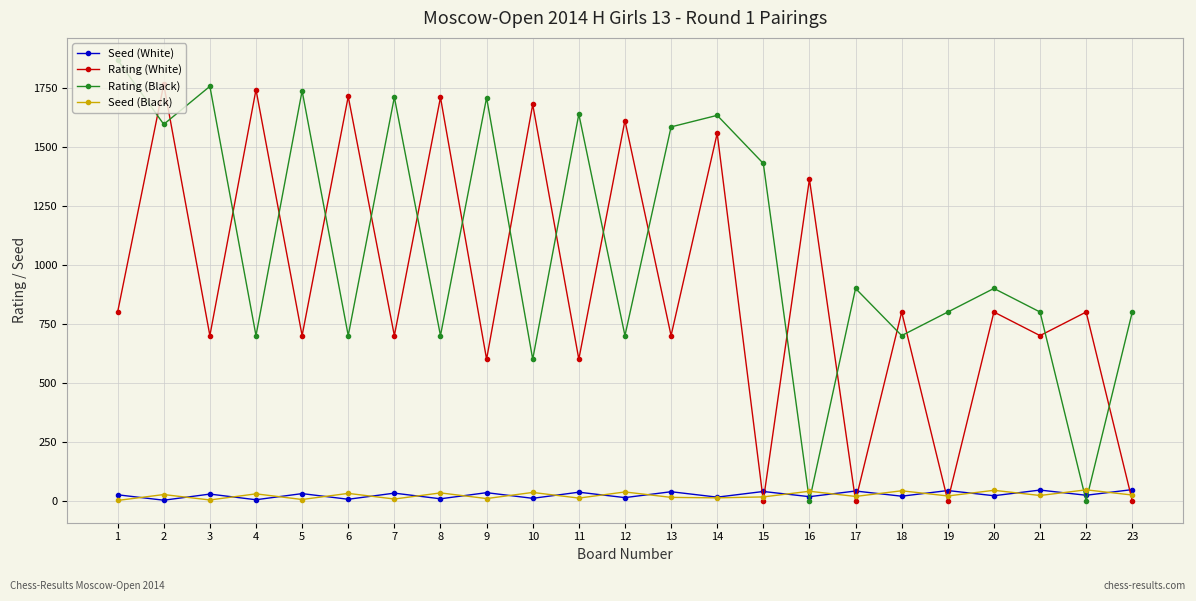

At which category does Seed (White) reach its first local valley?

2